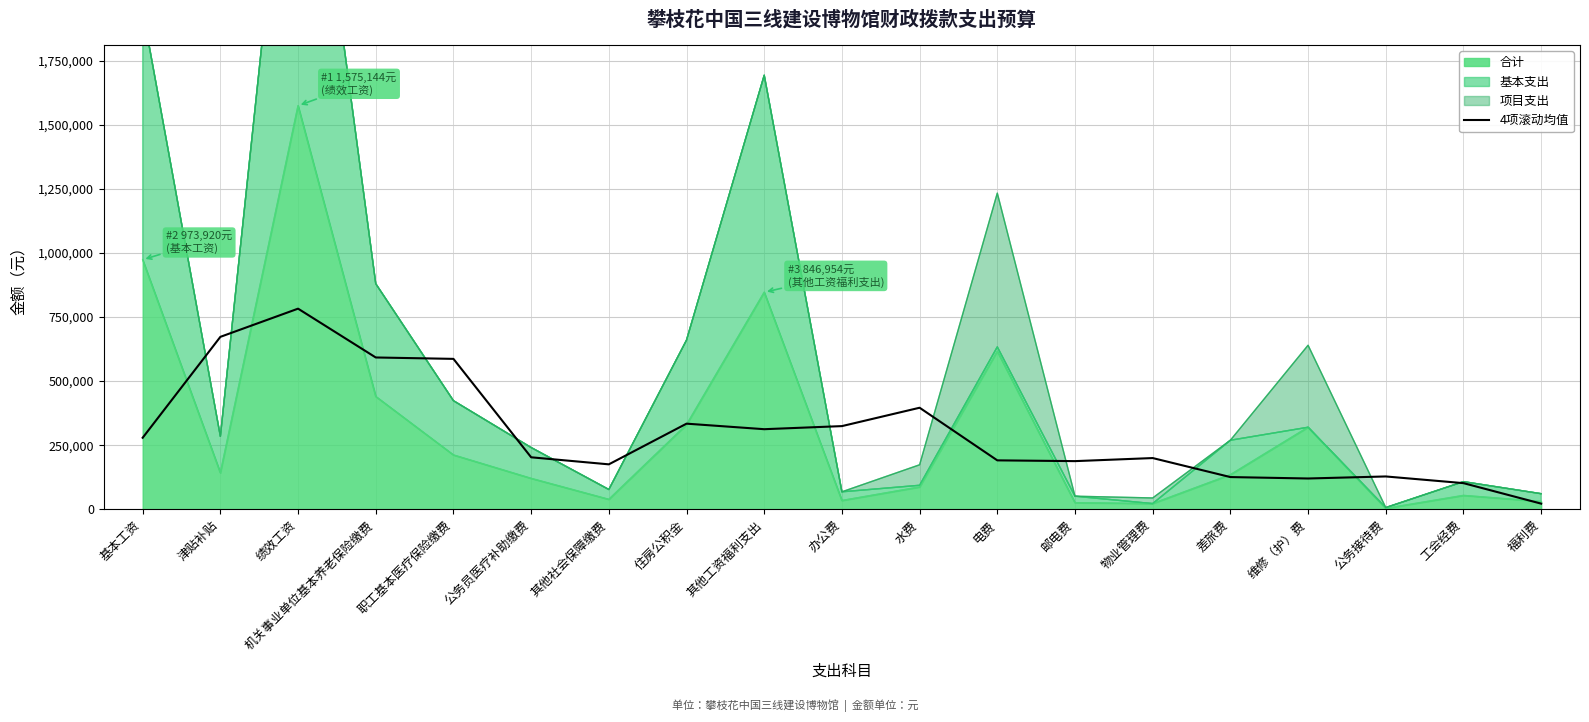

What is the label of the 15th point from the left?

差旅费